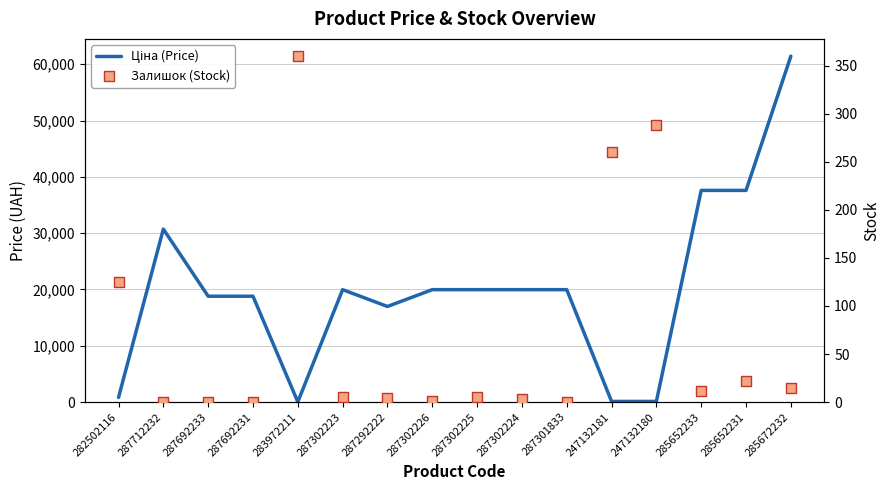

At how many categories does at least one series exceed 25841?

4